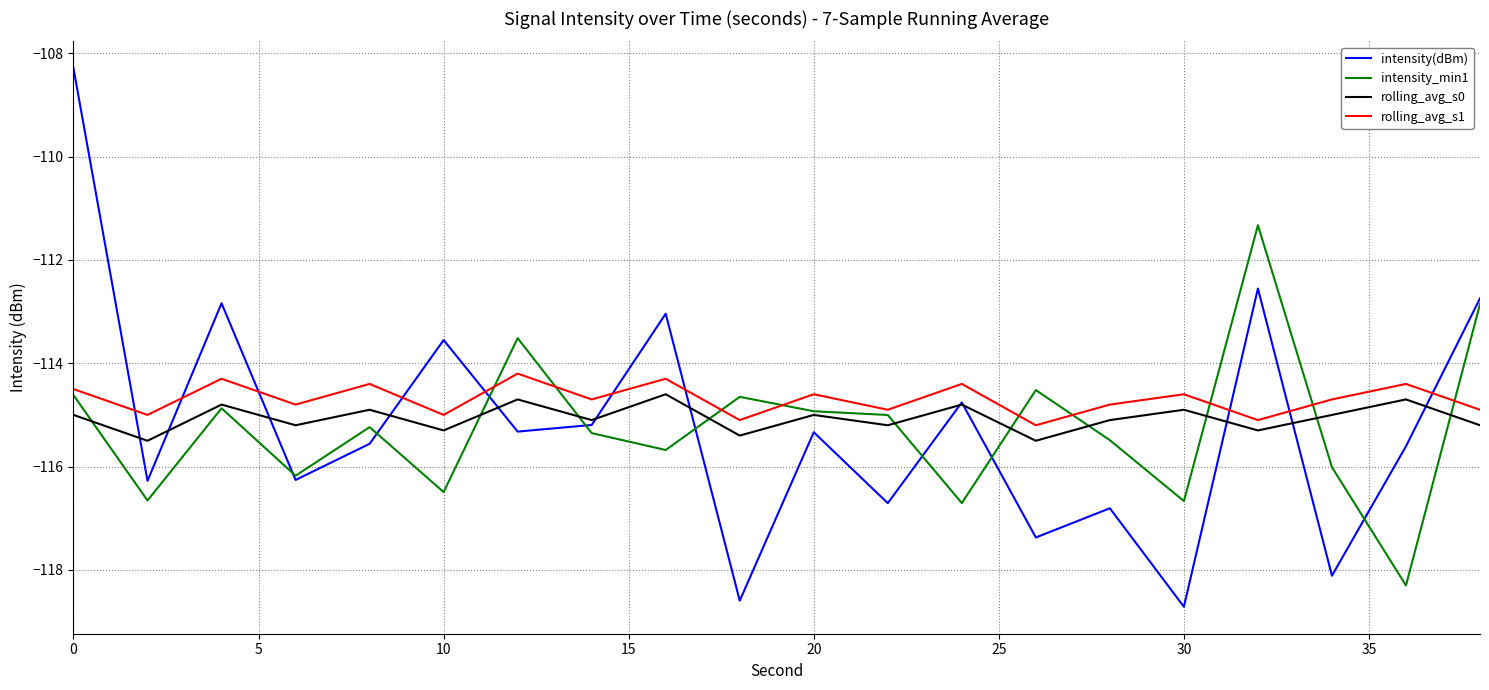

What are all the series names shown in the legend?

intensity(dBm), intensity_min1, rolling_avg_s0, rolling_avg_s1